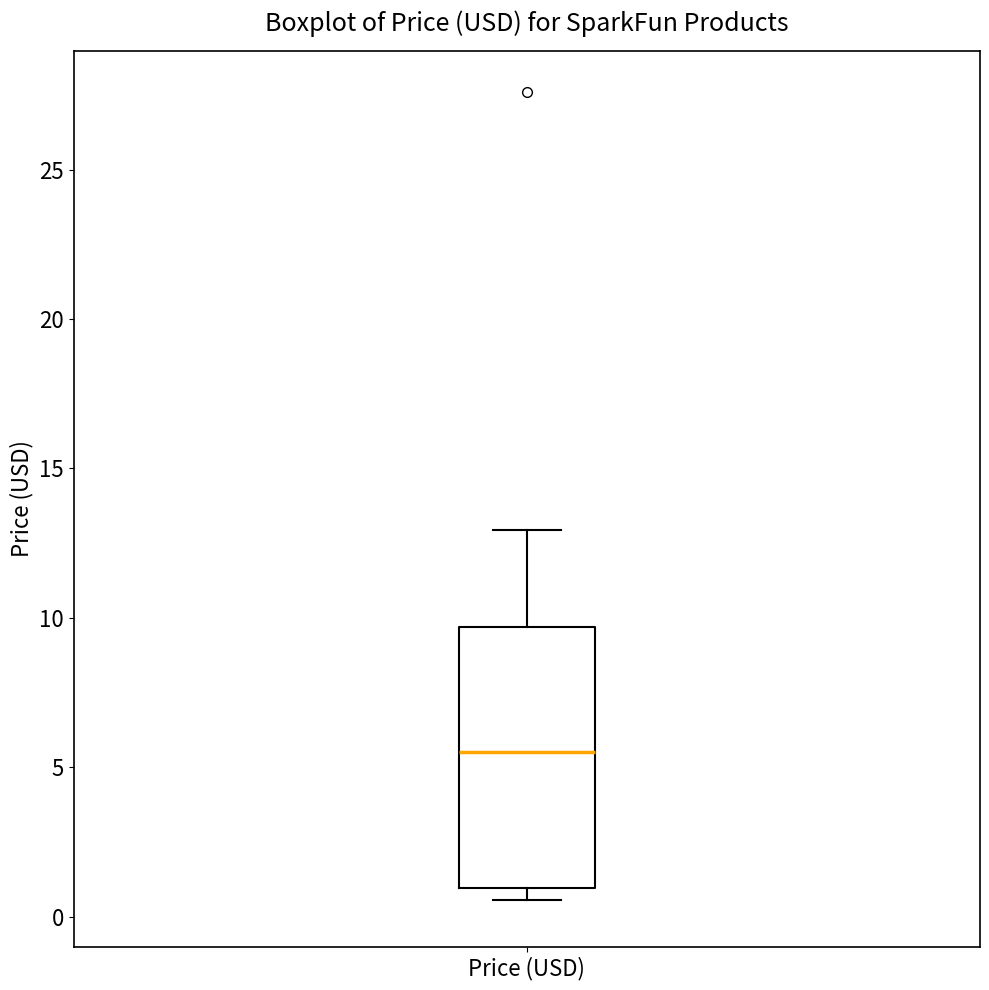

Transcribe this box plot: give where the median line is, the range the box spans, and where the two whiskers end, as read against the y-axis. The values are not printed on the chart, so give them approximately, as read against the axis.

median 5.5, box 1.0 to 9.5, whiskers 0.5 to 13.0